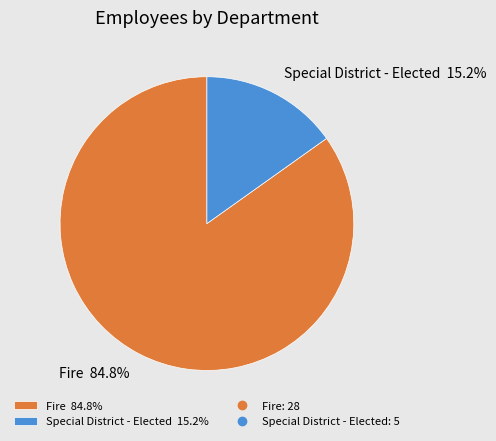

Approximately how many times larger is the value at Special District - Elected compared to Fire?

0.2